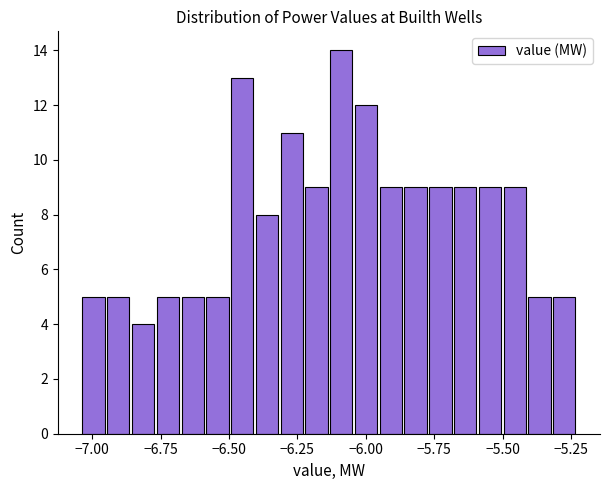

Around what value on the x-axis is the tallest bar? Give the approximate position of its centre, as read against the axis.

-6.10